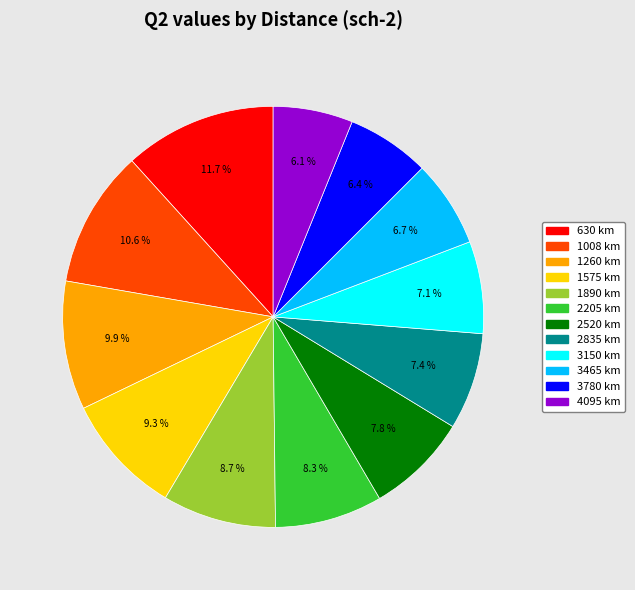

Which has a higher value, 1890 km or 2520 km?

1890 km